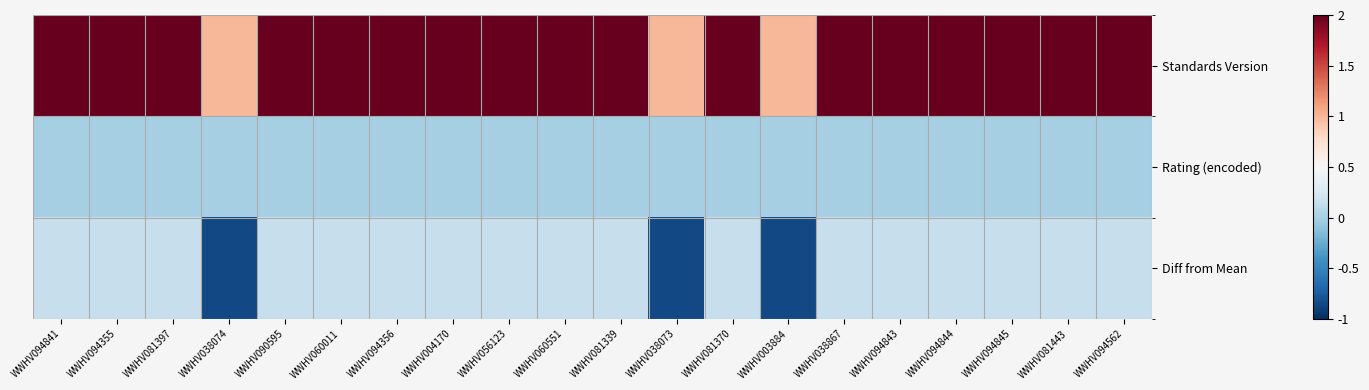

Reading left to right, list all the values displayed in this chart.

Standards Version: WWHV094841=2.0	WWHV094355=2.0	WWHV081397=2.0	WWHV038074=1.0	WWHV090595=2.0	WWHV060011=2.0	WWHV094356=2.0	WWHV004170=2.0	WWHV056123=2.0	WWHV060551=2.0	WWHV081339=2.0	WWHV038073=1.0	WWHV081370=2.0	WWHV003884=1.0	WWHV038867=2.0	WWHV094843=2.0	WWHV094844=2.0	WWHV094845=2.0	WWHV081443=2.0	WWHV094562=2.0
Rating (encoded): WWHV094841=0.0	WWHV094355=0.0	WWHV081397=0.0	WWHV038074=0.0	WWHV090595=0.0	WWHV060011=0.0	WWHV094356=0.0	WWHV004170=0.0	WWHV056123=0.0	WWHV060551=0.0	WWHV081339=0.0	WWHV038073=0.0	WWHV081370=0.0	WWHV003884=0.0	WWHV038867=0.0	WWHV094843=0.0	WWHV094844=0.0	WWHV094845=0.0	WWHV081443=0.0	WWHV094562=0.0
Diff from Mean: WWHV094841=0.1	WWHV094355=0.1	WWHV081397=0.1	WWHV038074=-0.9	WWHV090595=0.1	WWHV060011=0.1	WWHV094356=0.1	WWHV004170=0.1	WWHV056123=0.1	WWHV060551=0.1	WWHV081339=0.1	WWHV038073=-0.9	WWHV081370=0.1	WWHV003884=-0.9	WWHV038867=0.1	WWHV094843=0.1	WWHV094844=0.1	WWHV094845=0.1	WWHV081443=0.1	WWHV094562=0.1